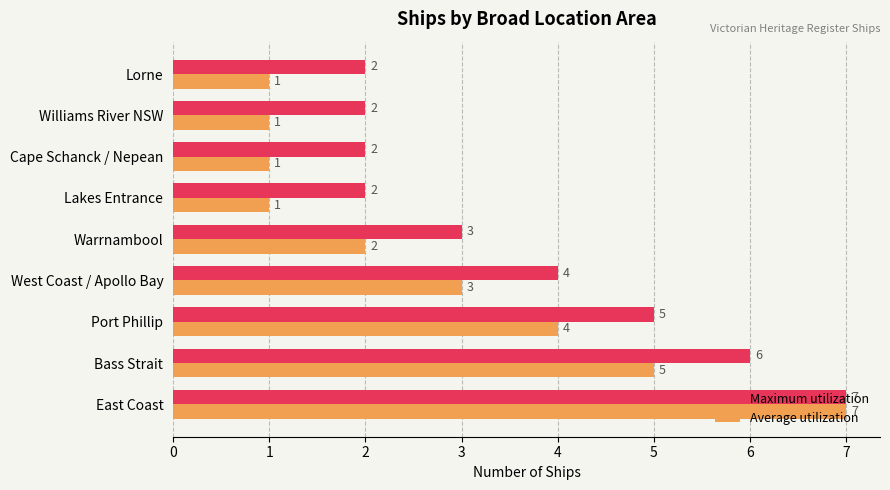

How many series are shown in this chart?

2